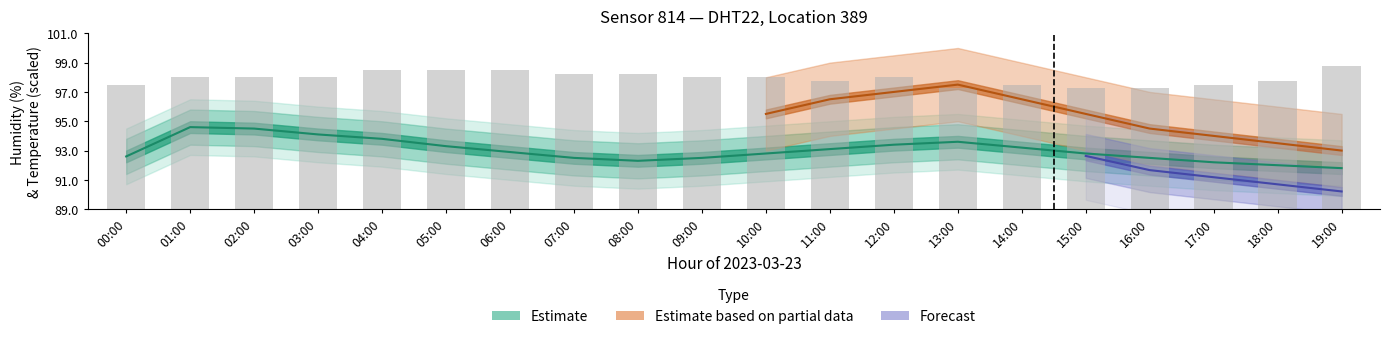

Which label corresponds to the largest value in the chart?

19:00